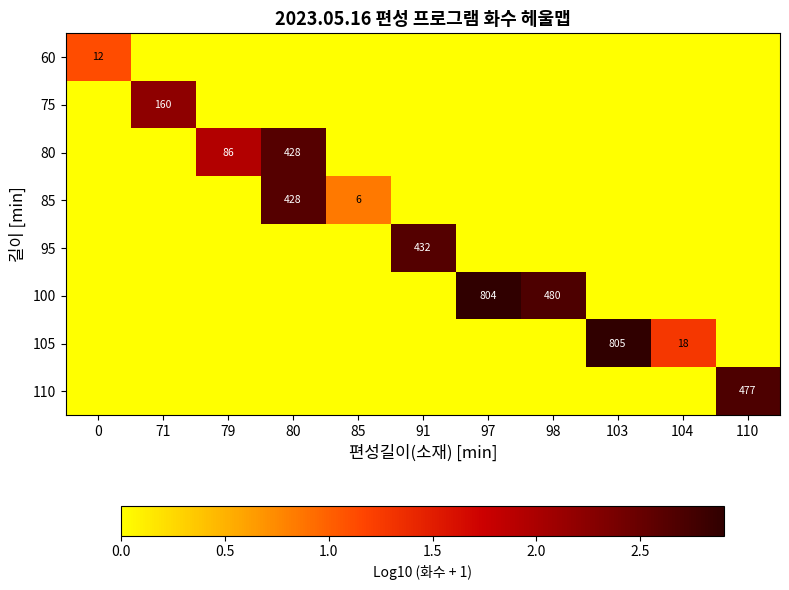

Is it true that 80 equals 428 at 80?

True